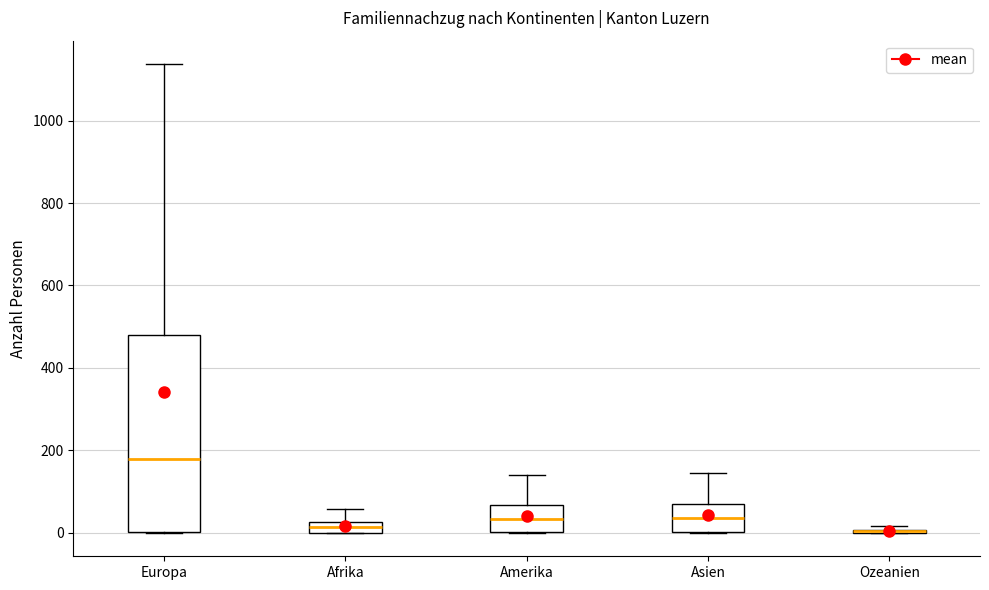

Which box is the tallest, from its lower edge to its upper edge?

Europa